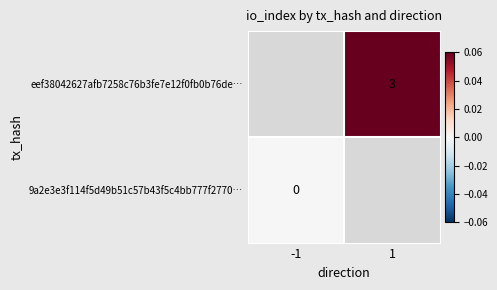

At how many categories does at least one series exceed 0?

1